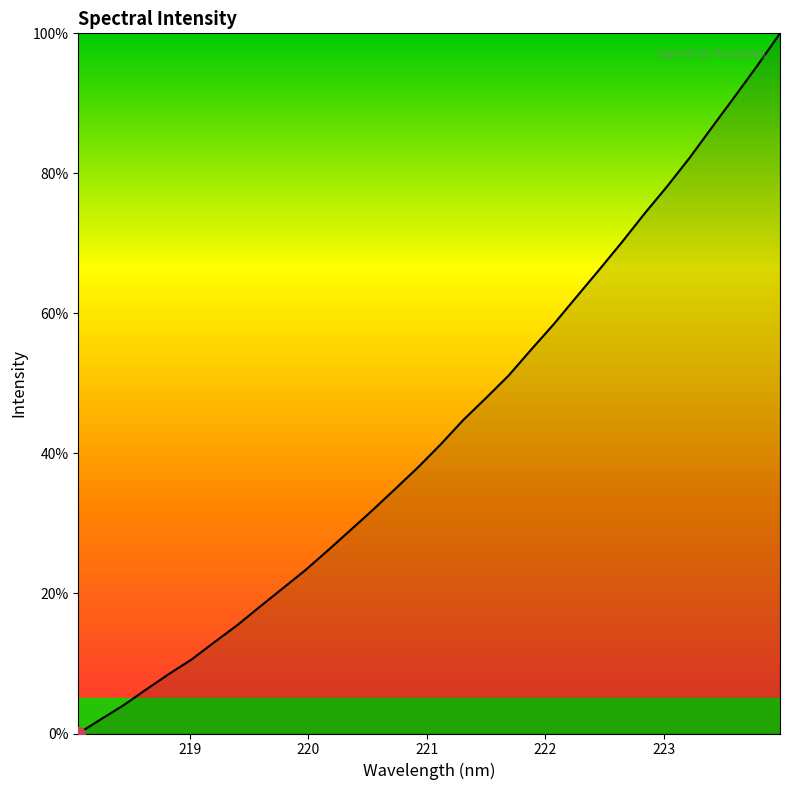

What is the greatest value displayed?

100.0